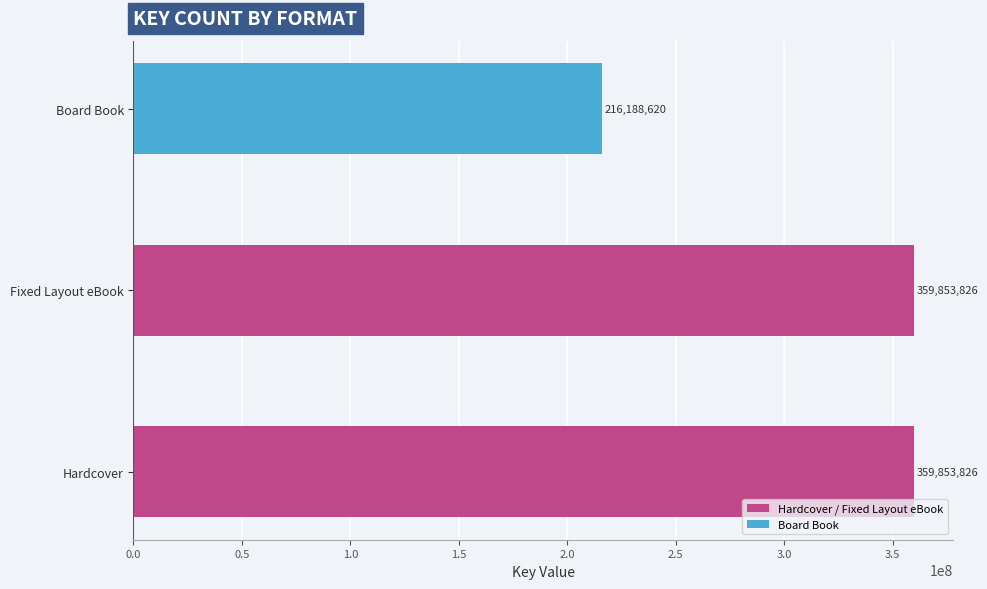

The value at Fixed Layout eBook is 482362822. True or false?

False